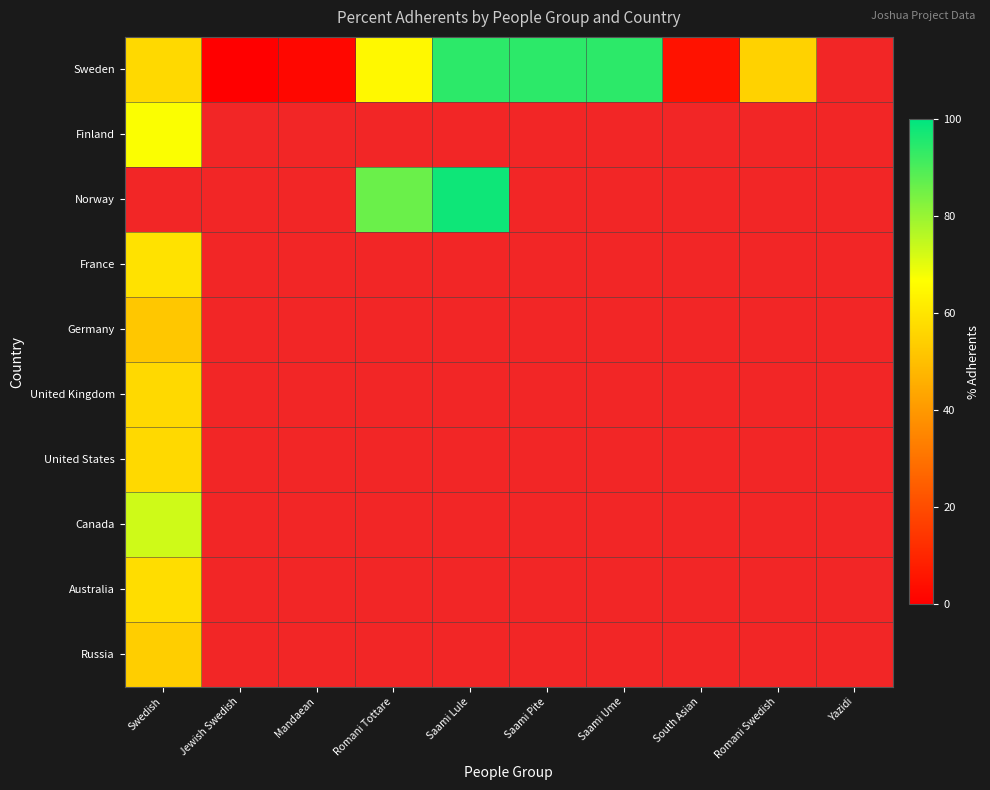

What is the maximum value shown in the chart?

98.0